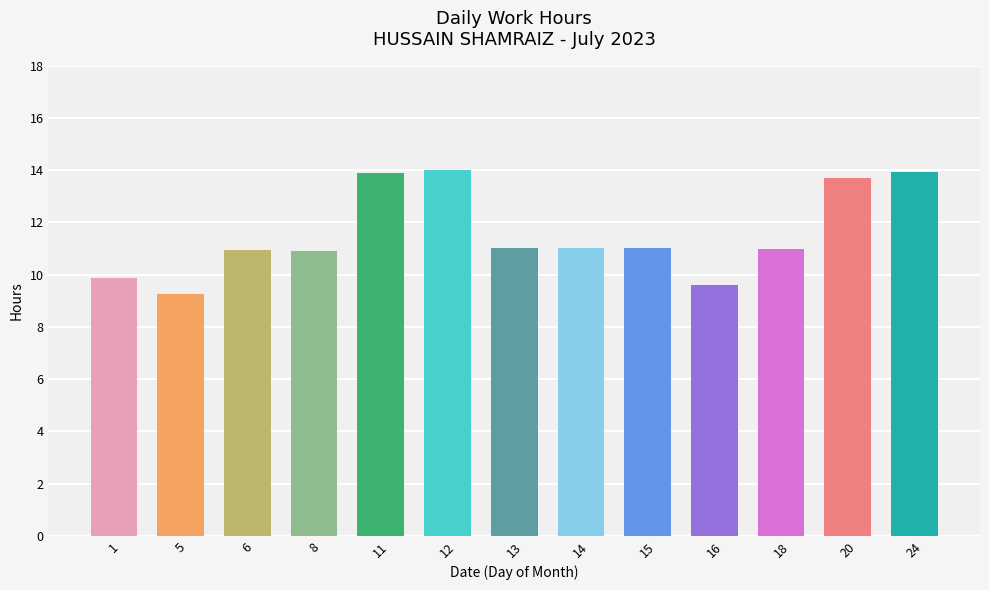

The chart shows a value of 6.4 at 20. True or false?

False